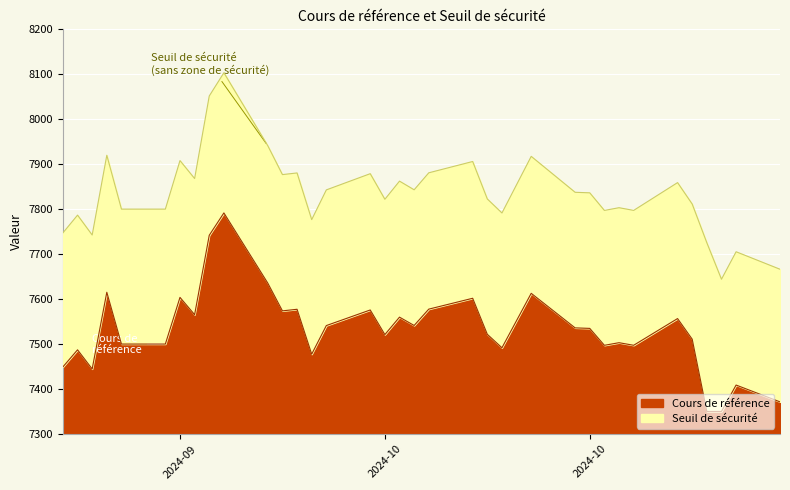

What is the maximum value shown in the chart?

8103.5